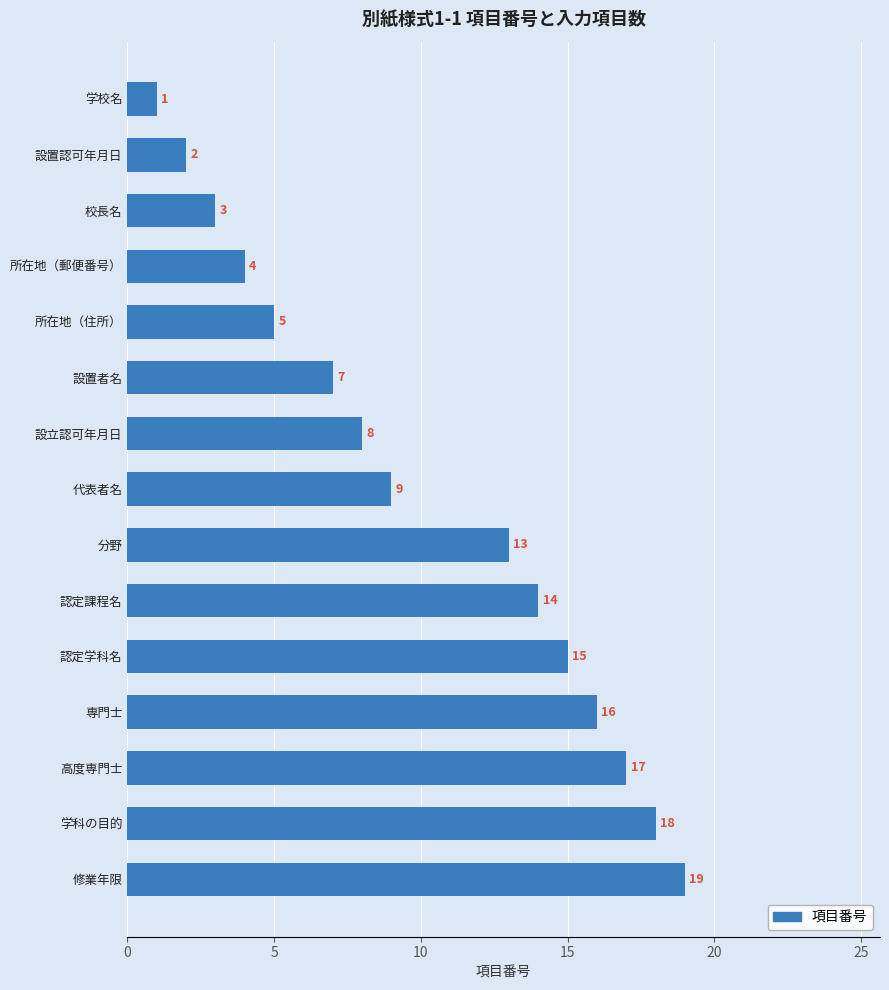

Does the chart contain stacked bars?

No